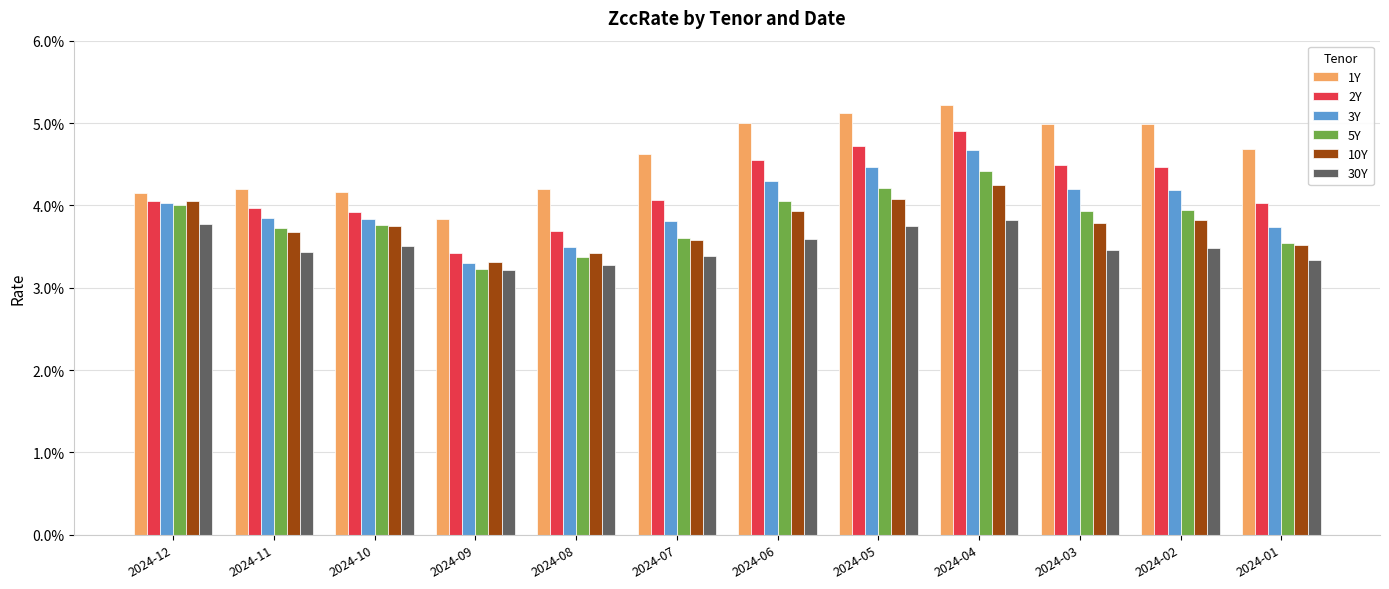

Does the chart contain any negative values?

No